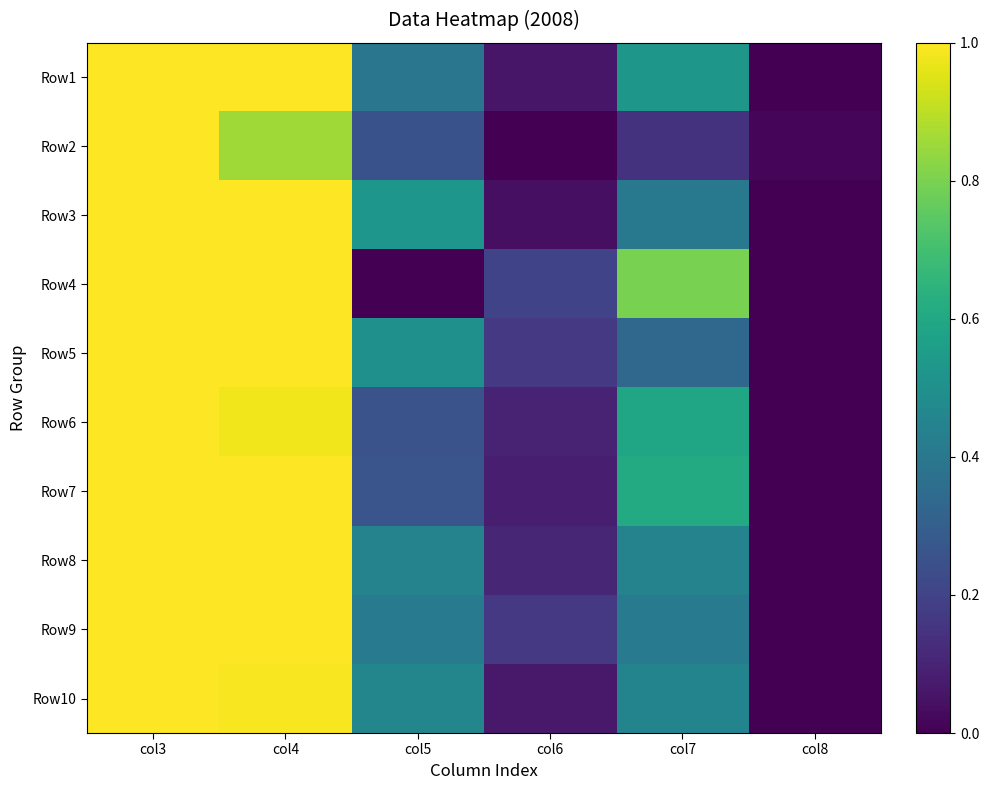

How many data points does each series have?

6